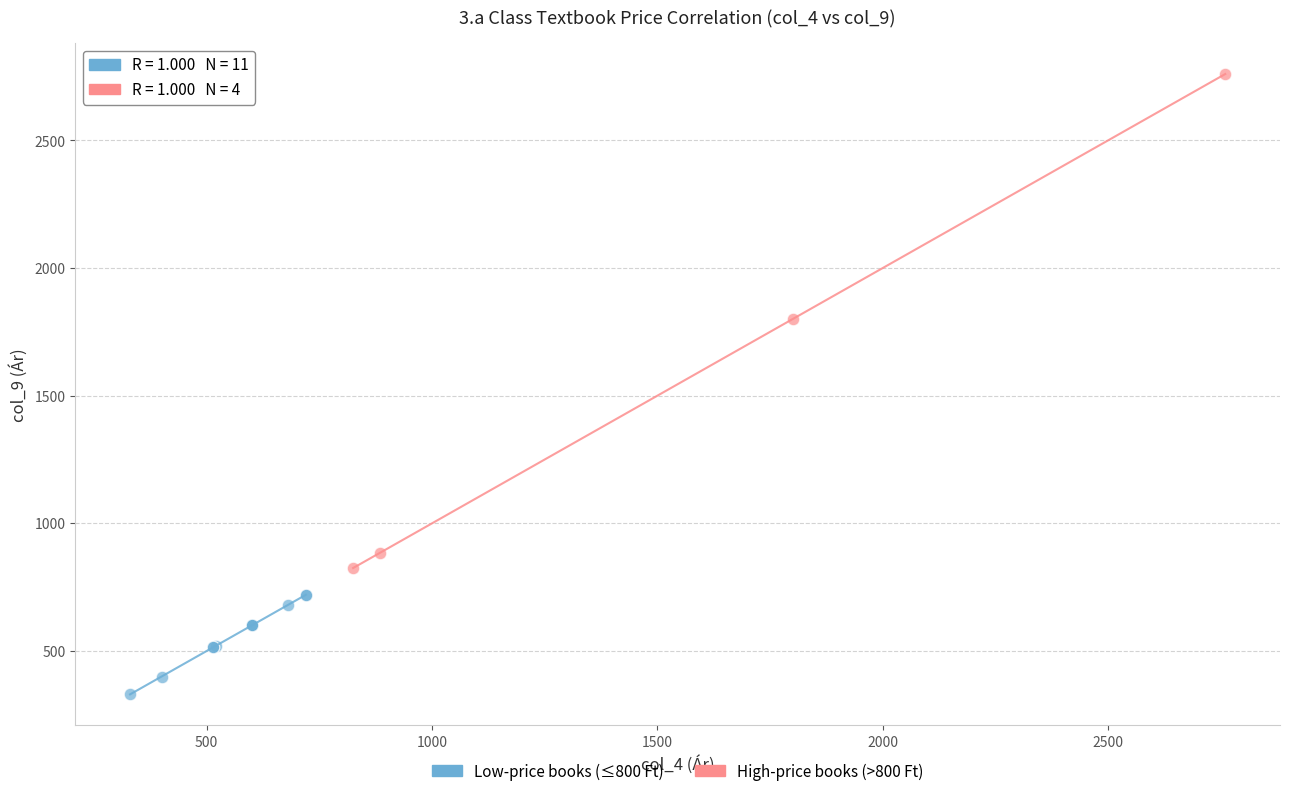

Which series has the widest spread of Y values?

High-price books (>800 Ft)